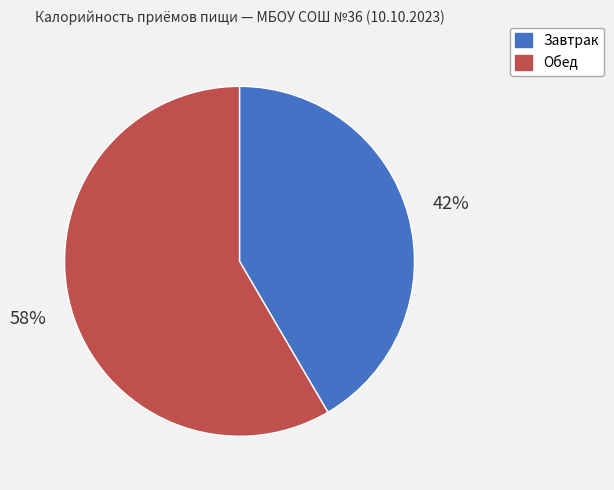

How many segments does this pie chart have?

2